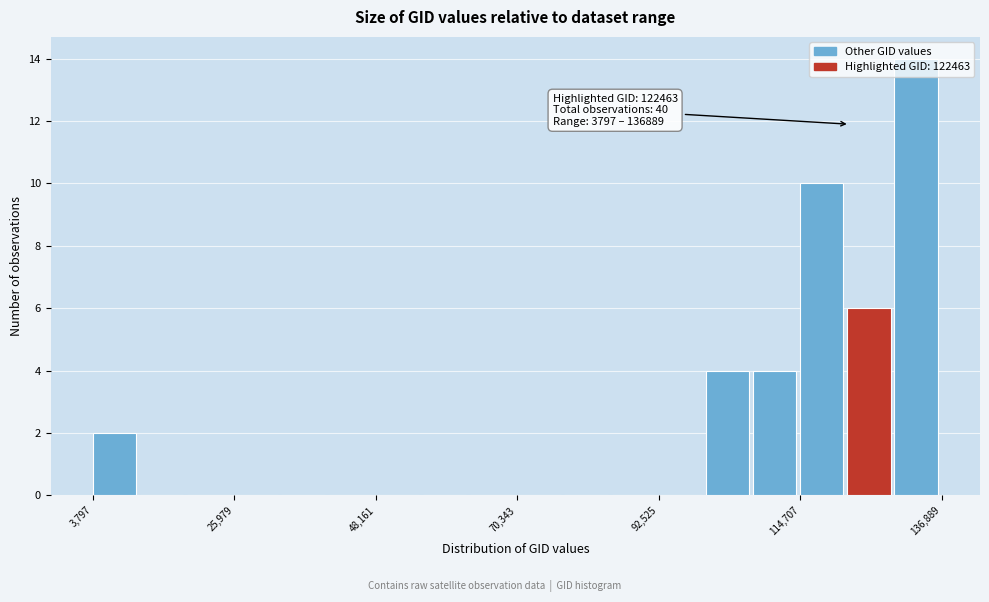

Read against the x-axis, roughly where is the centre of the tallest bar?

135000